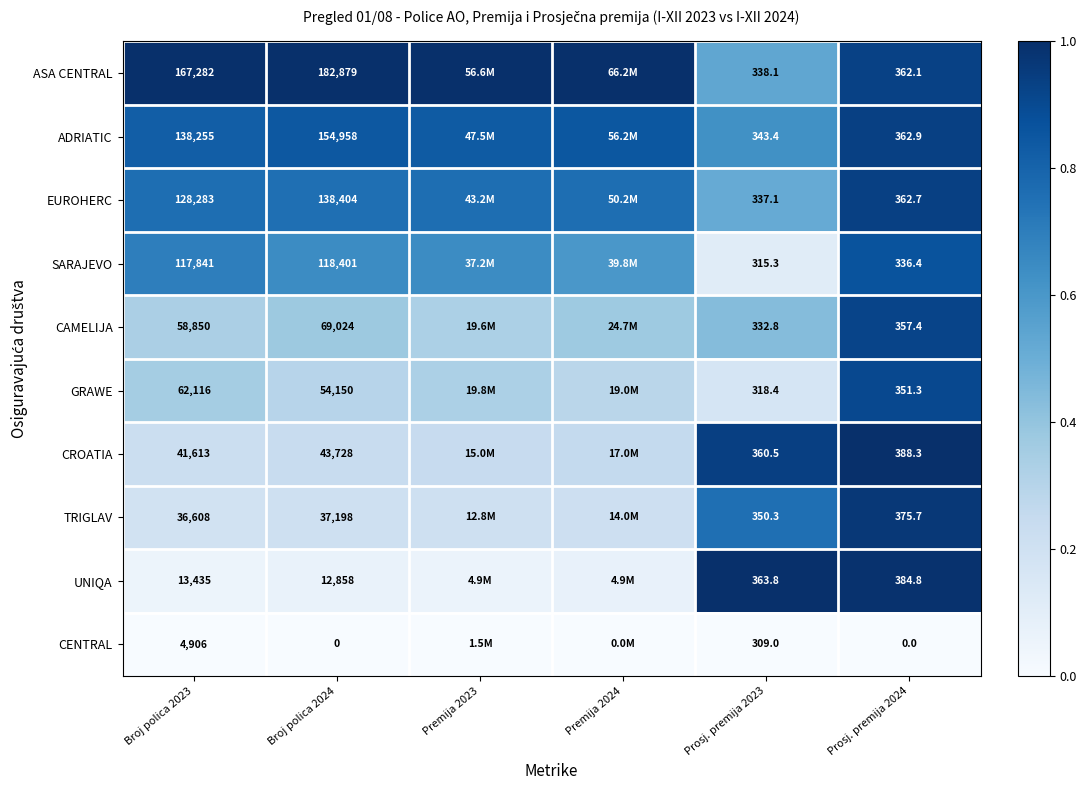

At Broj polica 2024, list the series in order from smallest to largest.

CENTRAL, UNIQA, TRIGLAV, CROATIA, GRAWE, CAMELIJA, SARAJEVO, EUROHERC, ADRIATIC, ASA CENTRAL